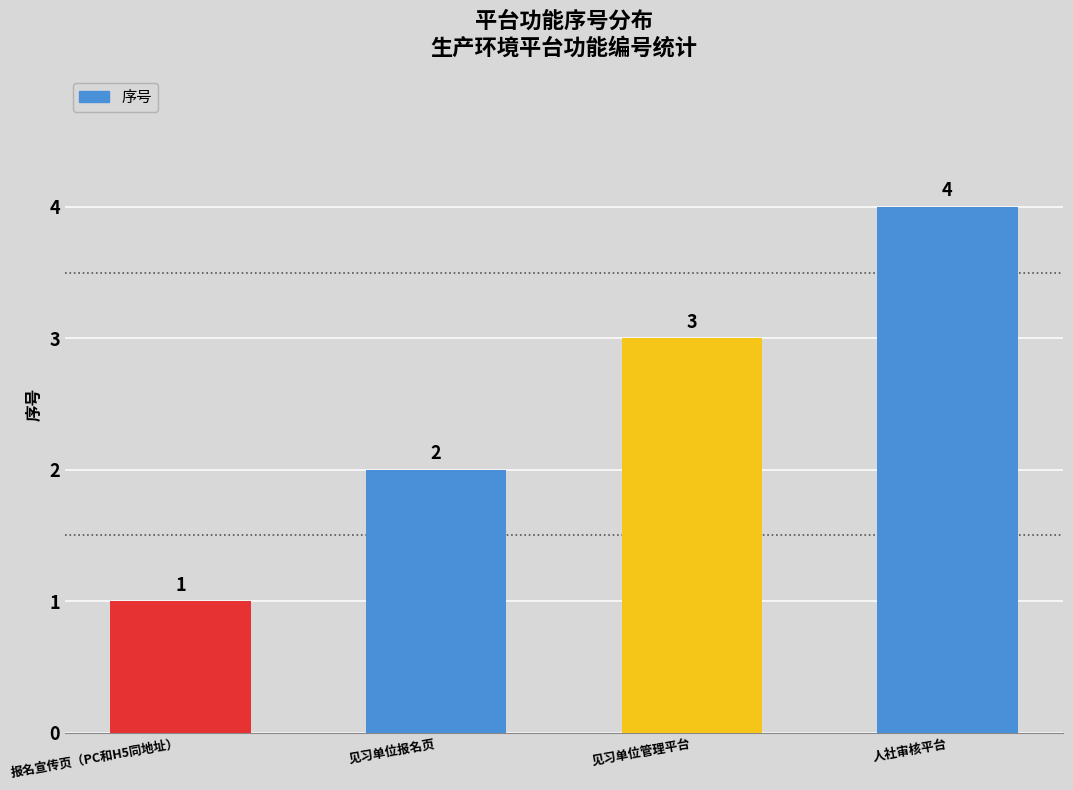

Reading left to right, what are all the values shown in this chart?

1	2	3	4